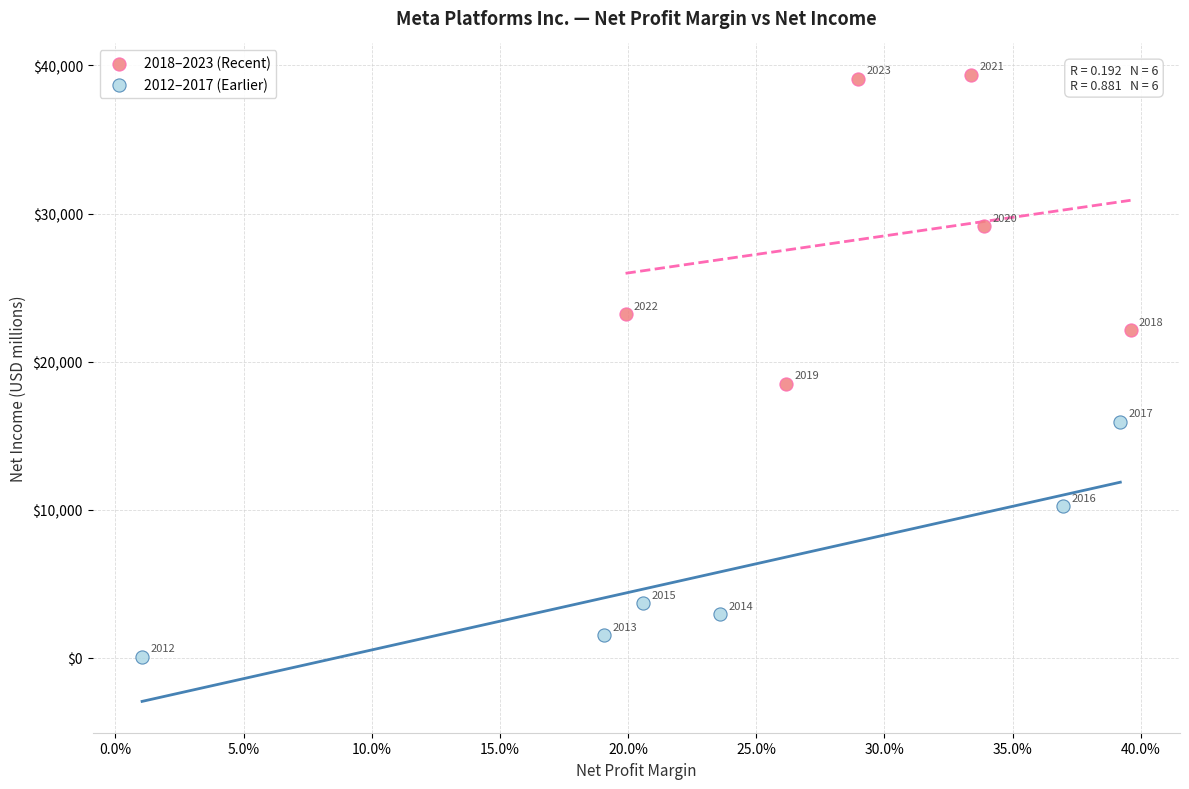

Which series reaches the minimum Y coordinate?

2012–2017 (Earlier)